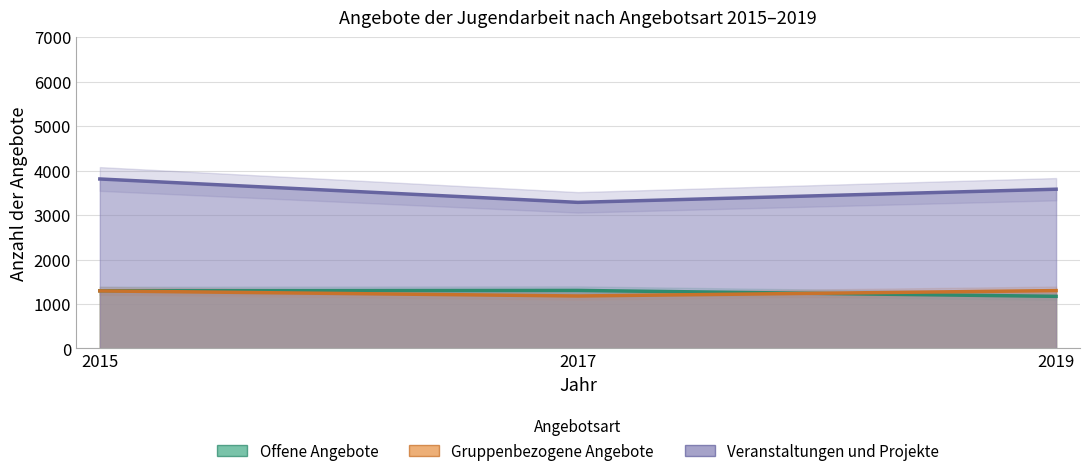

Reading right to left, what are all the values shown in this chart?

Offene Angebote: 1172	1305	1298
Gruppenbezogene Angebote: 1301	1180	1294
Veranstaltungen und Projekte: 3581	3285	3811